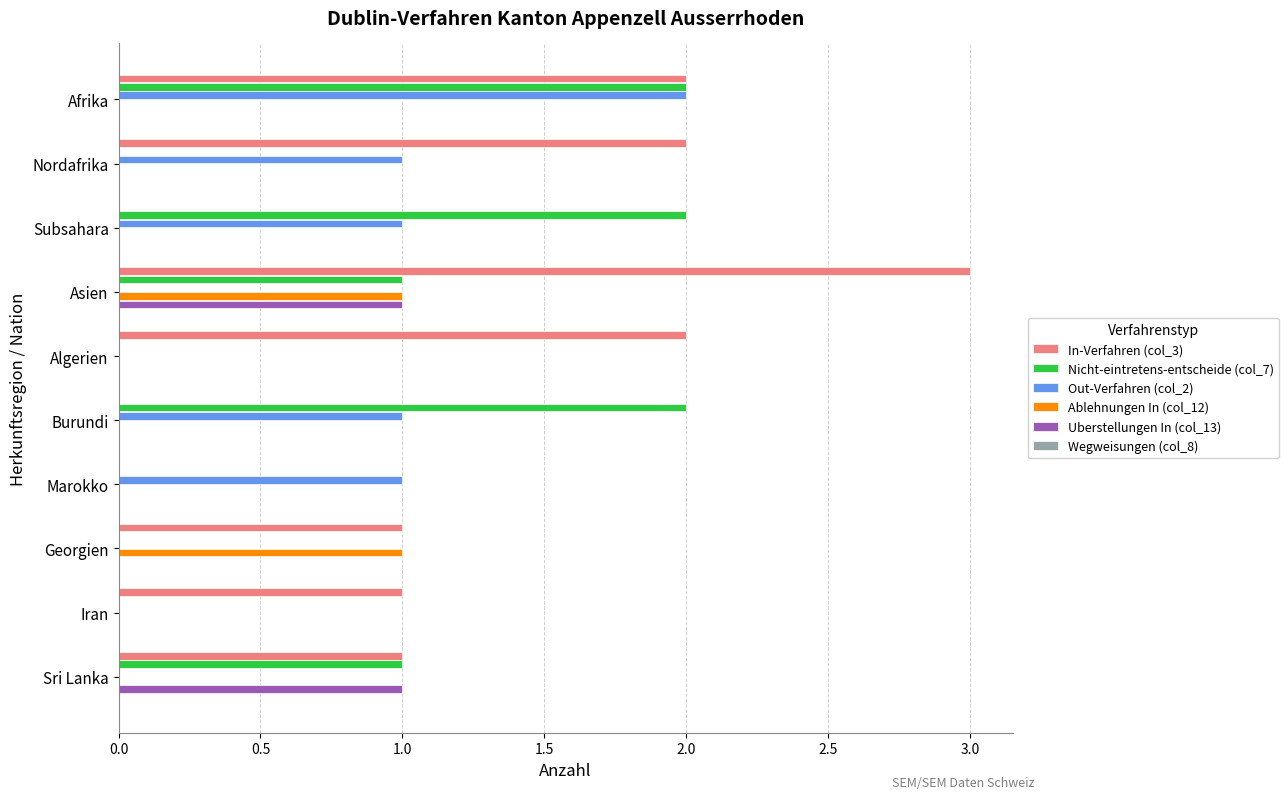

The Nicht-eintretens-entscheide (col_7) series shows 2 at Asien. True or false?

False